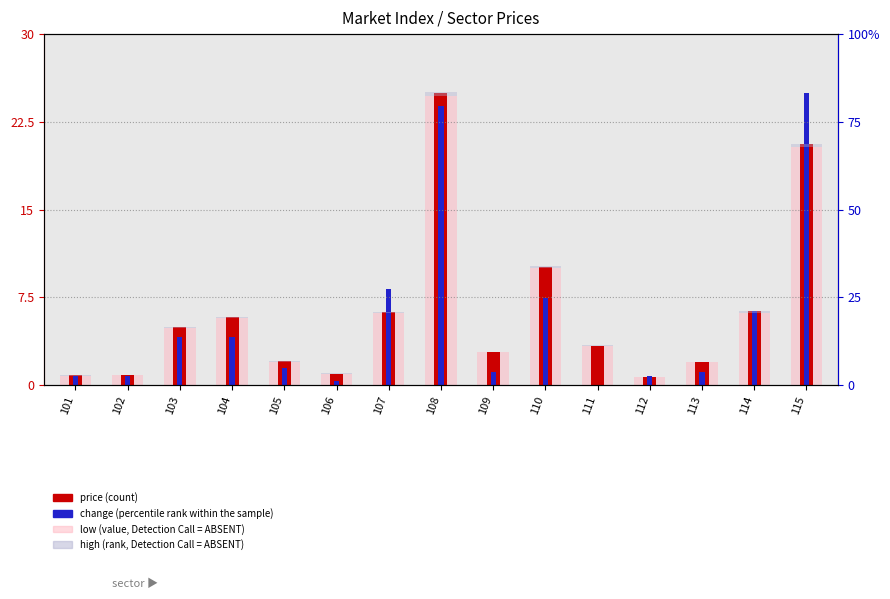

At 102, list the series in order from smallest to largest.

high-low range (value, Detection Call = ABSENT), change (percentile rank within the sample), low (rank, Detection Call = ABSENT), price (count)